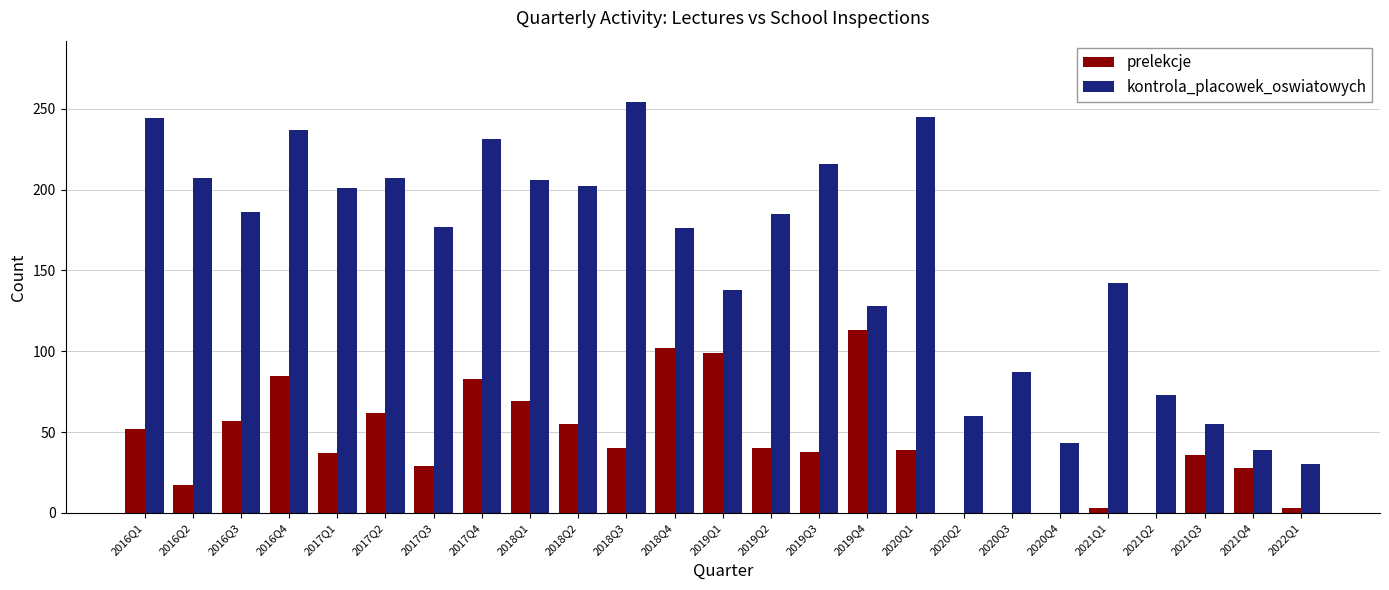

Which series has the largest total across all categories?

kontrola_placowek_oswiatowych